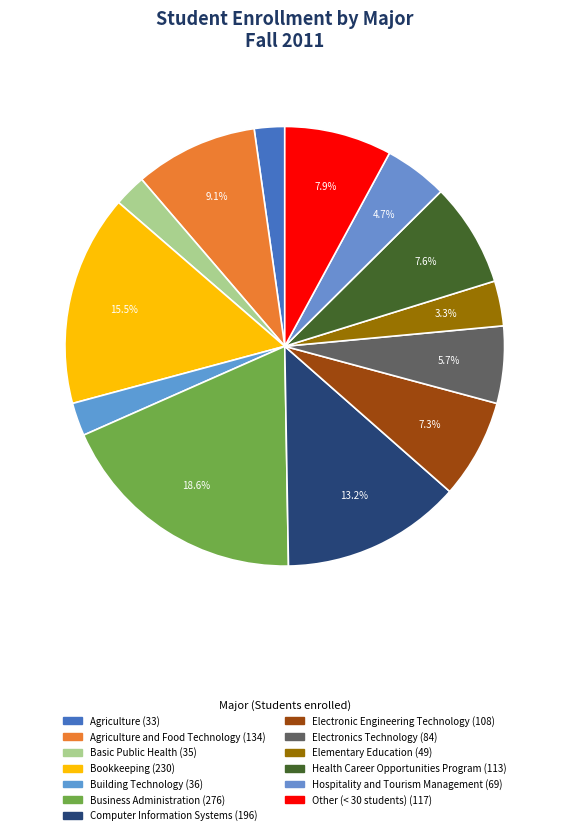

What is the largest slice in the pie chart?

Business Administration